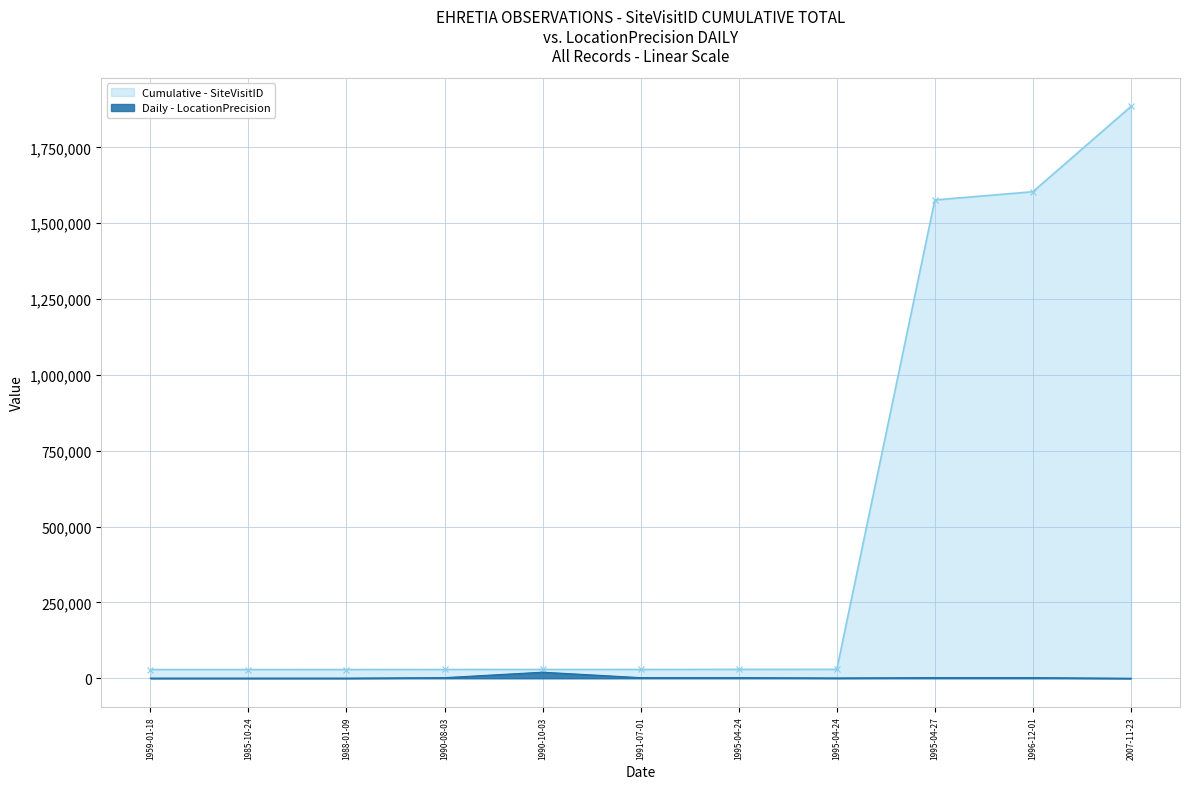

What is the difference between the highest and lowest values at 1995-04-27?

1574880